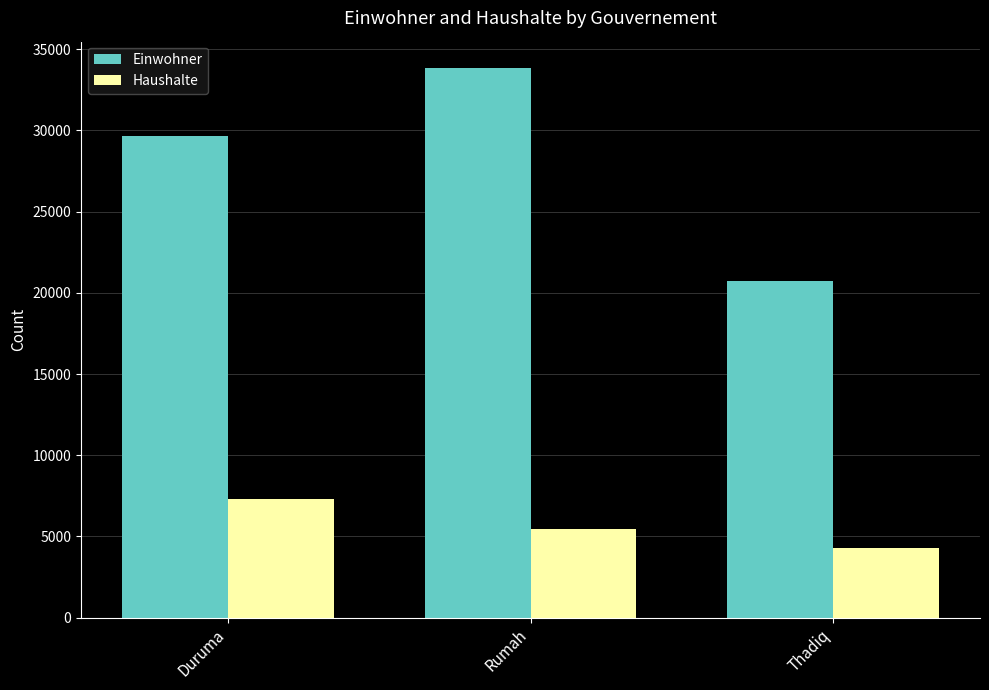

At how many categories does at least one series exceed 23566?

2